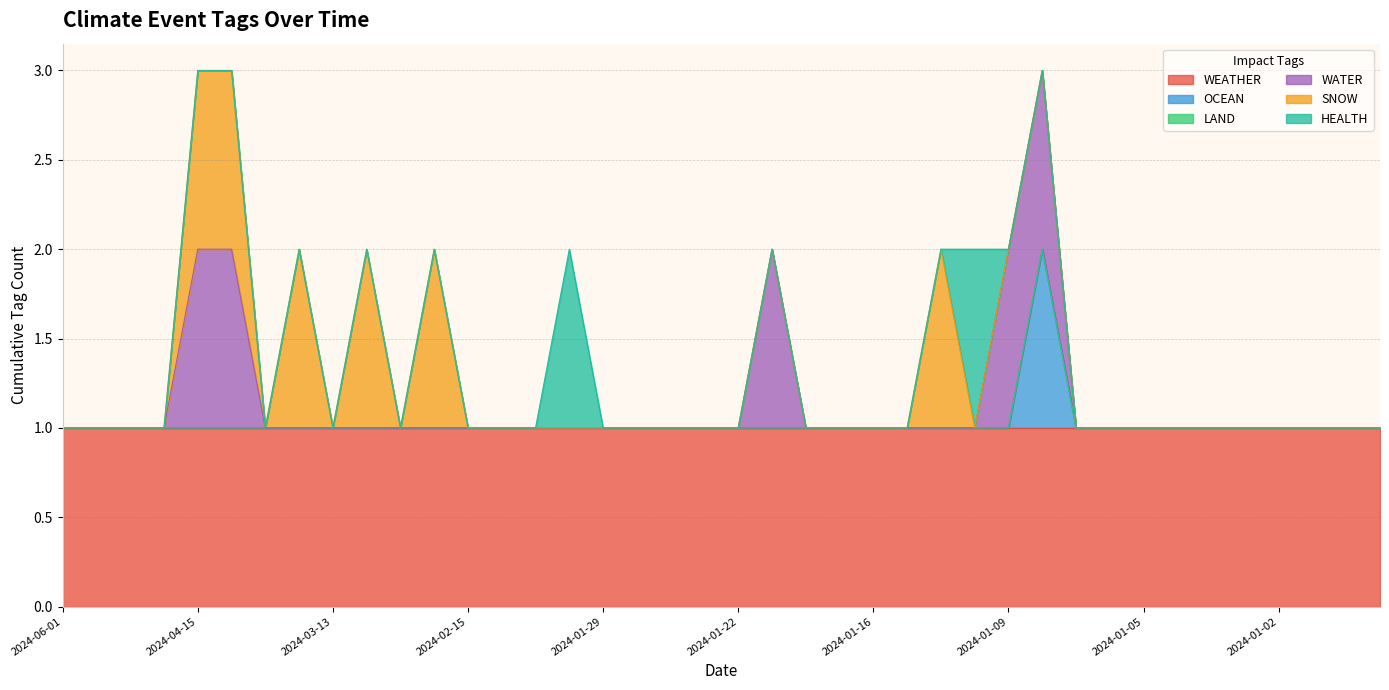

Reading right to left, what are all the values shown in this chart?

WEATHER: 1	1	1	1	1	1	1	1	1	1	1	1	1	1	1	1	1	1	1	1	1	1	1	1	1	1	1	1	1	1	1	1	1	1	1	1	1	1	1	1
OCEAN: 0	0	0	0	0	0	0	0	0	0	1	0	0	0	0	0	0	0	0	0	0	0	0	0	0	0	0	0	0	0	0	0	0	0	0	0	0	0	0	0
LAND: 0	0	0	0	0	0	0	0	0	0	0	0	0	0	0	0	0	0	0	0	0	0	0	0	0	0	0	0	0	0	0	0	0	0	0	0	0	0	0	0
WATER: 0	0	0	0	0	0	0	0	0	0	1	1	0	0	0	0	0	0	1	0	0	0	0	0	0	0	0	0	0	0	0	0	0	0	1	1	0	0	0	0
SNOW: 0	0	0	0	0	0	0	0	0	0	0	0	0	1	0	0	0	0	0	0	0	0	0	0	0	0	0	0	1	0	1	0	1	0	1	1	0	0	0	0
HEALTH: 0	0	0	0	0	0	0	0	0	0	0	0	1	0	0	0	0	0	0	0	0	0	0	0	1	0	0	0	0	0	0	0	0	0	0	0	0	0	0	0